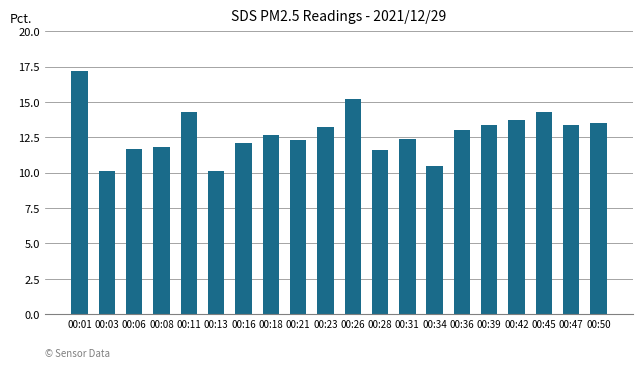

How many series are shown in this chart?

1